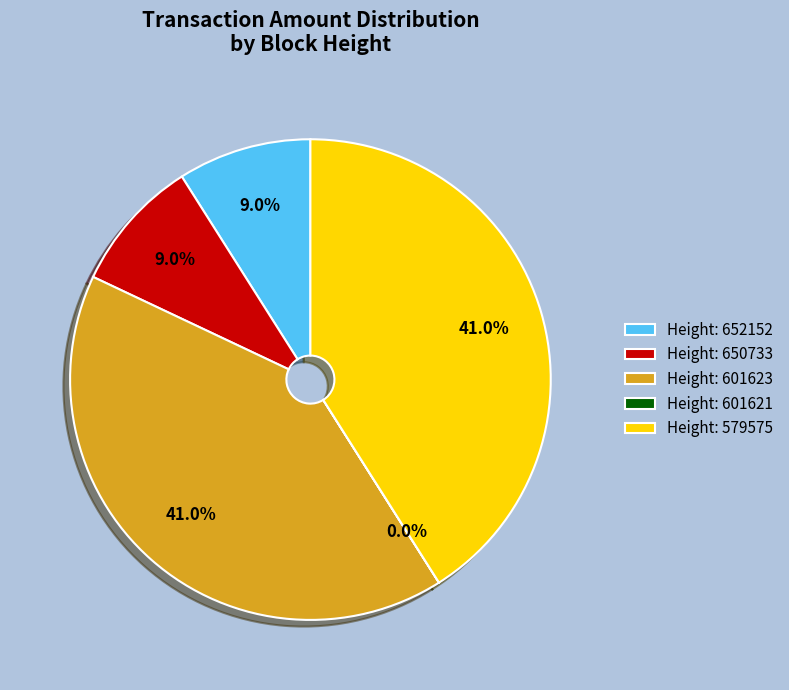

Between Height: 579575 and Height: 652152, which is larger?

Height: 579575